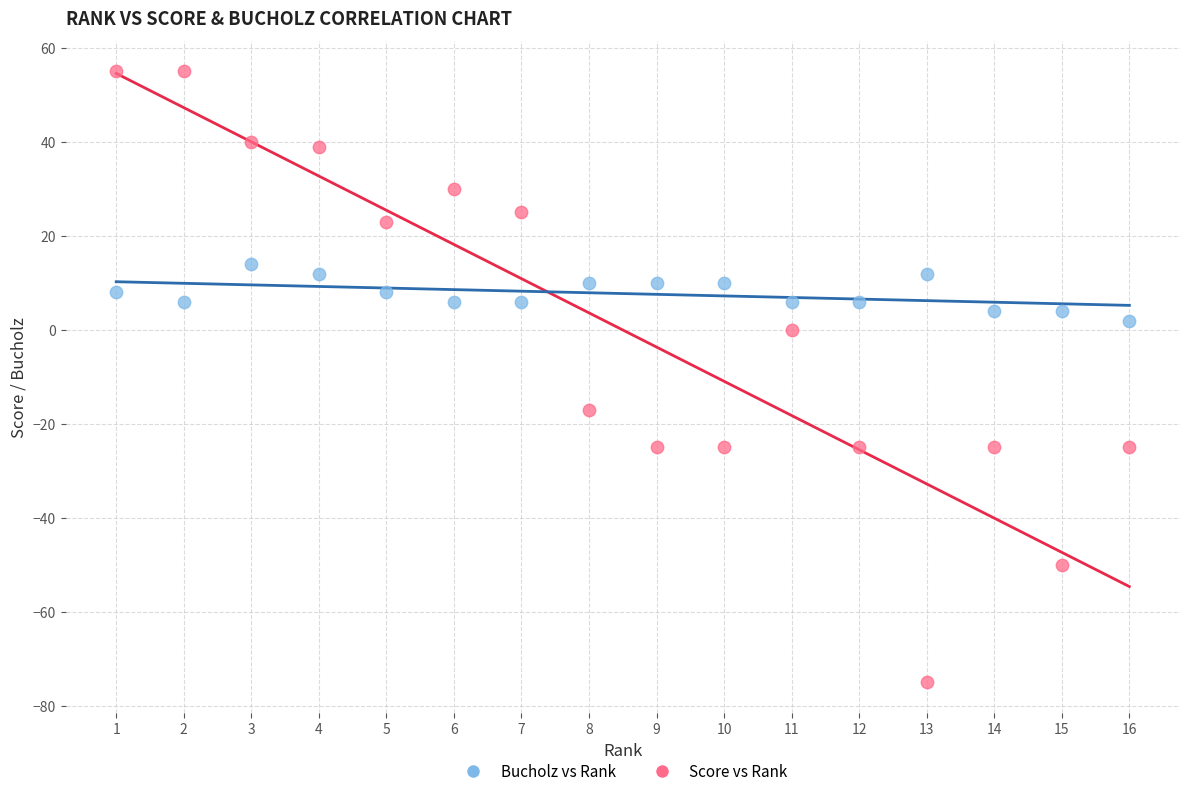

In the Score vs Rank series, what Y value is closest to -10?

-17